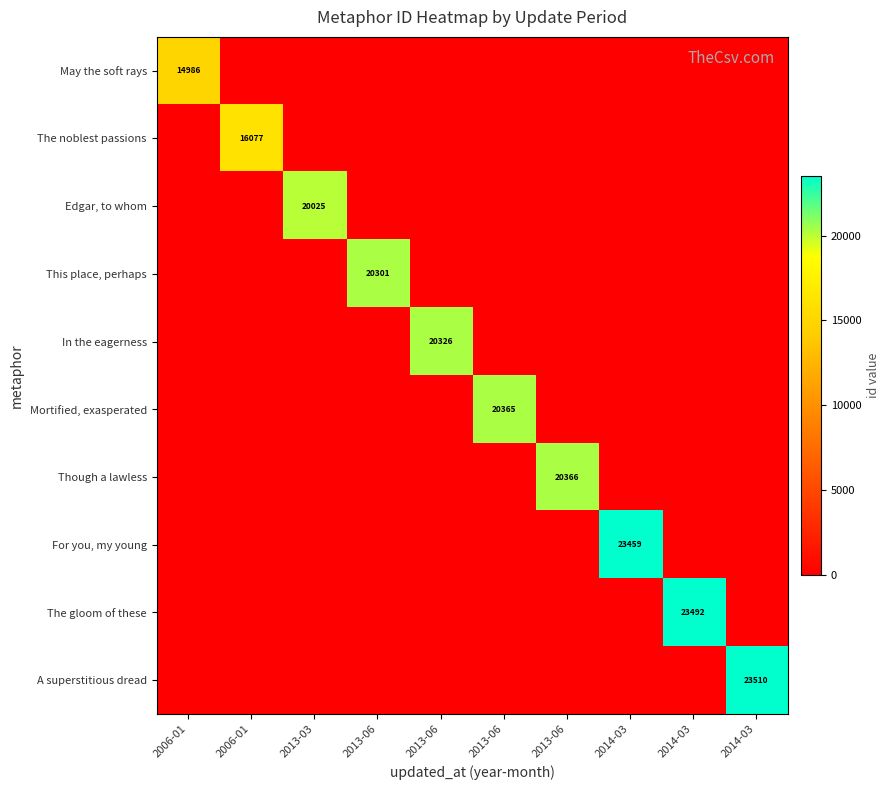

The Though a lawless series shows -12692 at 2014-03. True or false?

False